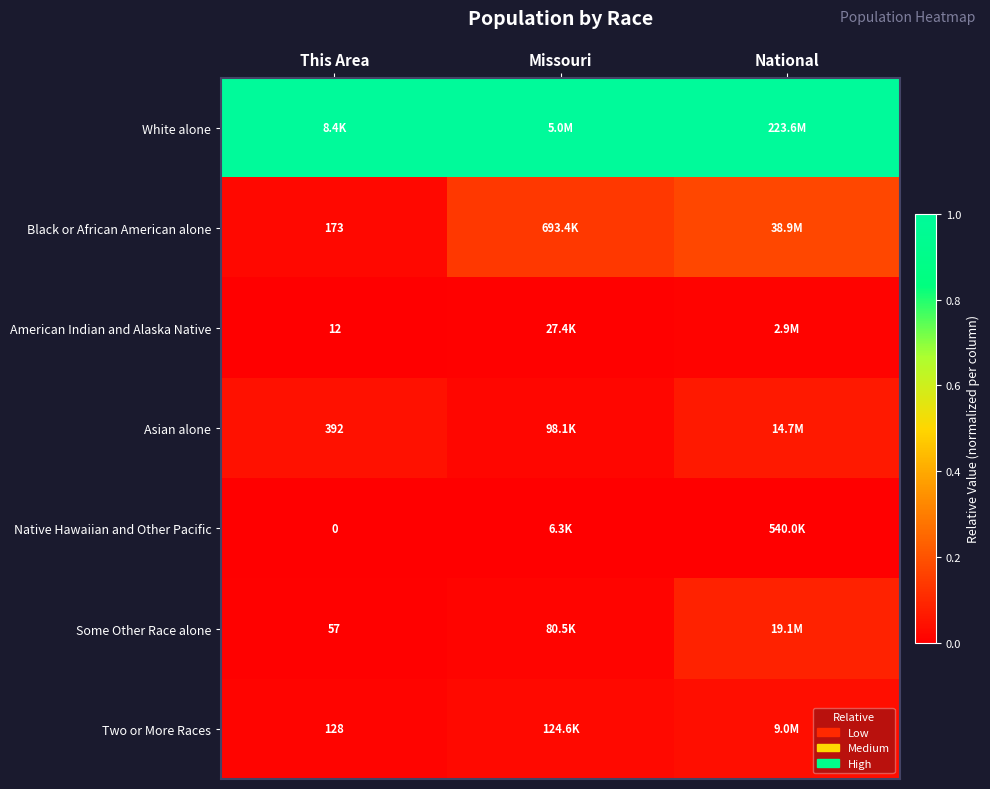

Between Missouri and This Area, which is larger?

Missouri